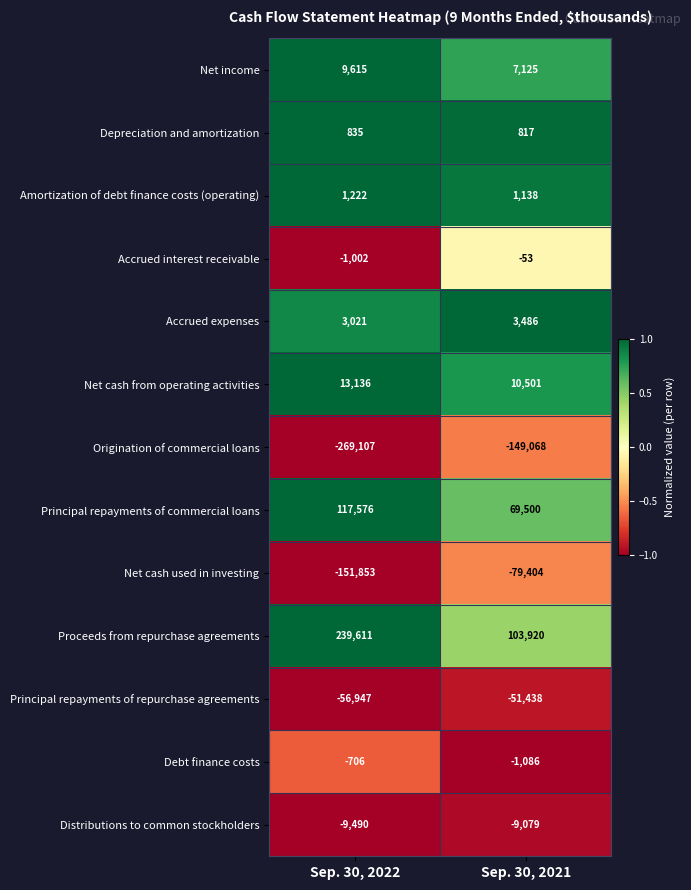

What is the greatest value displayed?

239611